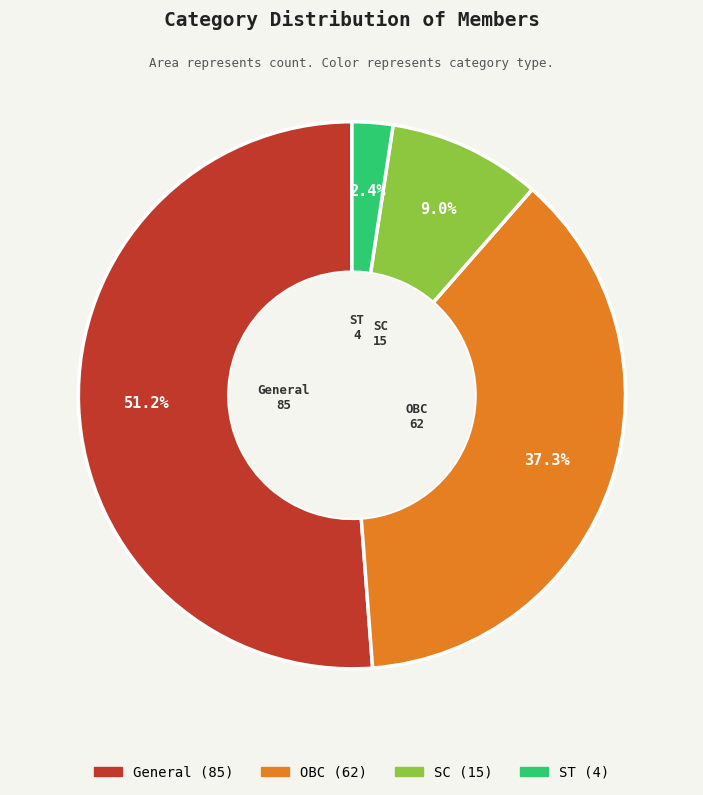

Count the number of slices in the pie.

4